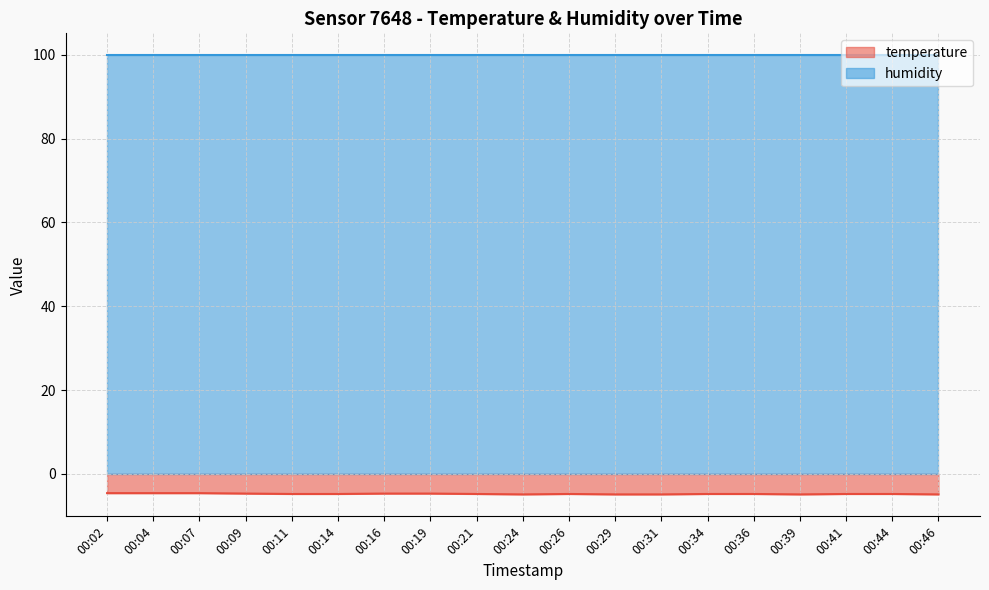

What is the greatest value displayed?

99.9